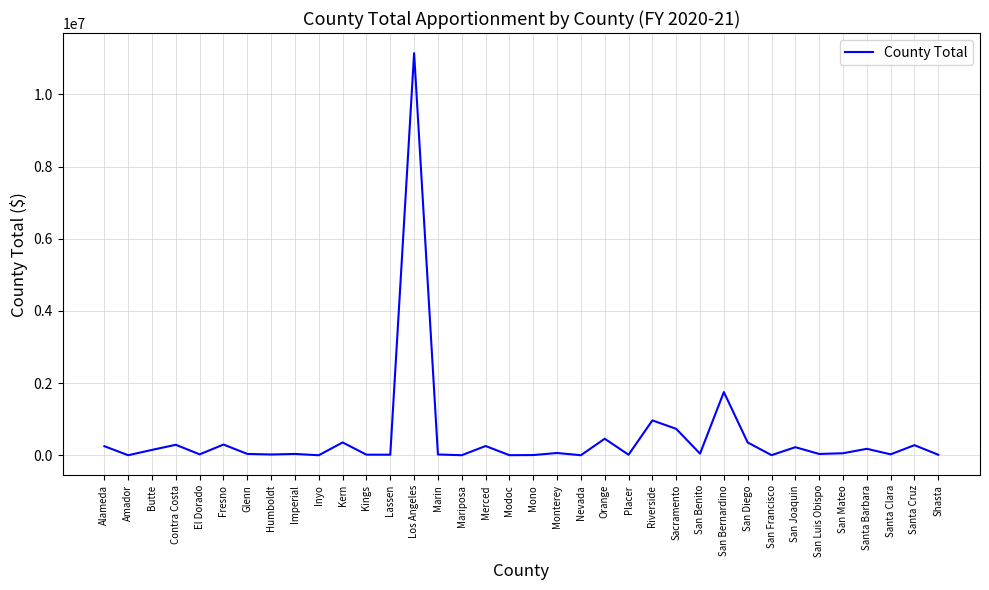

What is the difference between the maximum and minimum values?

11138712